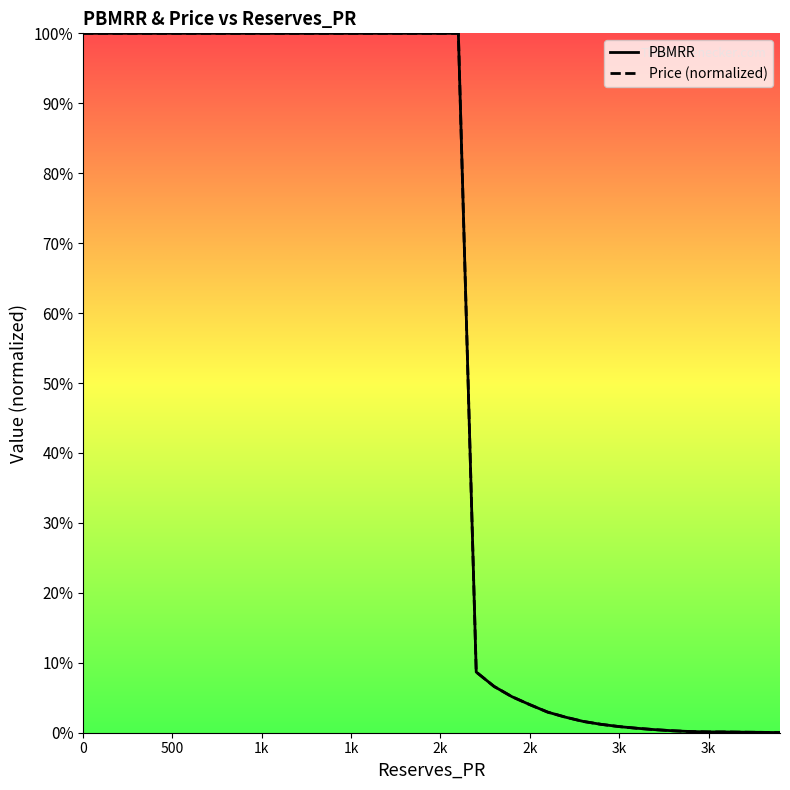

Between 22 and 25, which is larger?

22